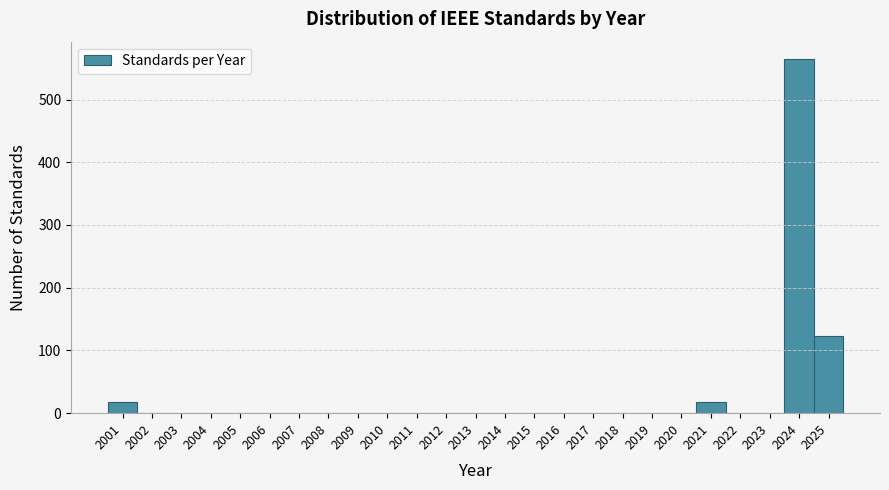

Reading left to right, list every bar in this chart as the range it spans on the x-axis followed by its height. The values are not printed on the chart, so give them approximately, as read against the axis.

2000.5 to 2001.5: 20
2001.5 to 2002.5: 0
2002.5 to 2003.5: 0
2003.5 to 2004.5: 0
2004.5 to 2005.5: 0
2005.5 to 2006.5: 0
2006.5 to 2007.5: 0
2007.5 to 2008.5: 0
2008.5 to 2009.5: 0
2009.5 to 2010.5: 0
2010.5 to 2011.5: 0
2011.5 to 2012.5: 0
2012.5 to 2013.5: 0
2013.5 to 2014.5: 0
2014.5 to 2015.5: 0
2015.5 to 2016.5: 0
2016.5 to 2017.5: 0
2017.5 to 2018.5: 0
2018.5 to 2019.5: 0
2019.5 to 2020.5: 0
2020.5 to 2021.5: 20
2021.5 to 2022.5: 0
2022.5 to 2023.5: 0
2023.5 to 2024.5: 560
2024.5 to 2025.5: 120